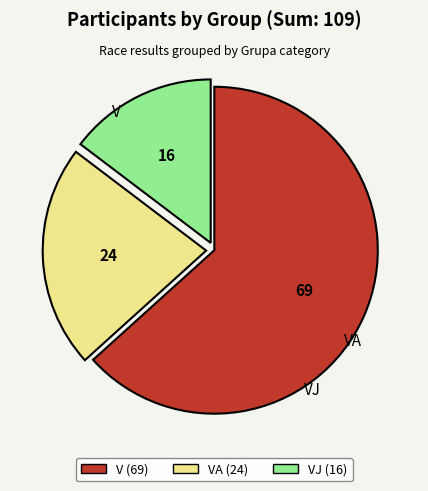

Which category has the smallest portion of the pie?

VJ (16)